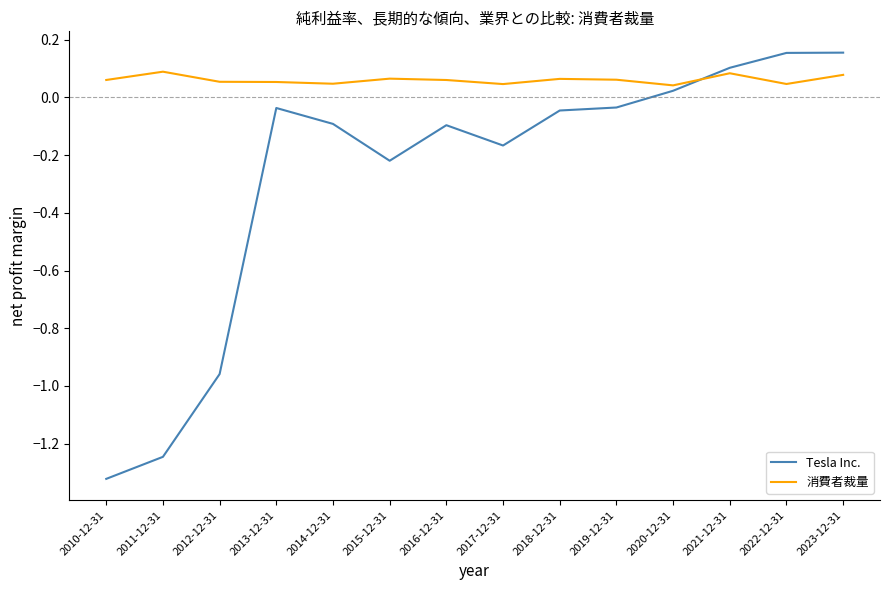

What is the average value of the Tesla Inc. series?

-0.3